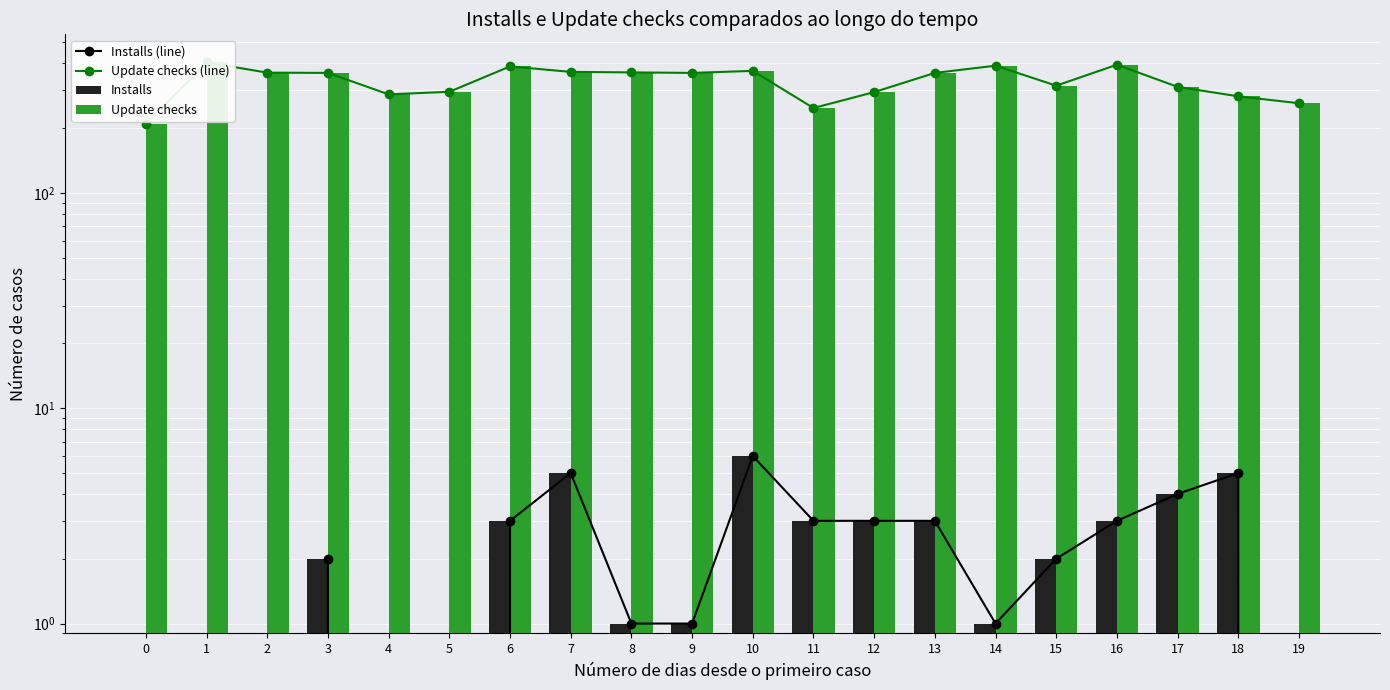

Reading right to left, extract all data points from this chart.

Installs (line): 19=0	18=5	17=4	16=3	15=2	14=1	13=3	12=3	11=3	10=6	9=1	8=1	7=5	6=3	5=0	4=0	3=2	2=0	1=0	0=0
Update checks (line): 19=261	18=281	17=311	16=394	15=315	14=390	13=361	12=294	11=248	10=369	9=361	8=363	7=365	6=387	5=295	4=287	3=361	2=362	1=404	0=209
Installs: 19=0	18=5	17=4	16=3	15=2	14=1	13=3	12=3	11=3	10=6	9=1	8=1	7=5	6=3	5=0	4=0	3=2	2=0	1=0	0=0
Update checks: 19=261	18=281	17=311	16=394	15=315	14=390	13=361	12=294	11=248	10=369	9=361	8=363	7=365	6=387	5=295	4=287	3=361	2=362	1=404	0=209